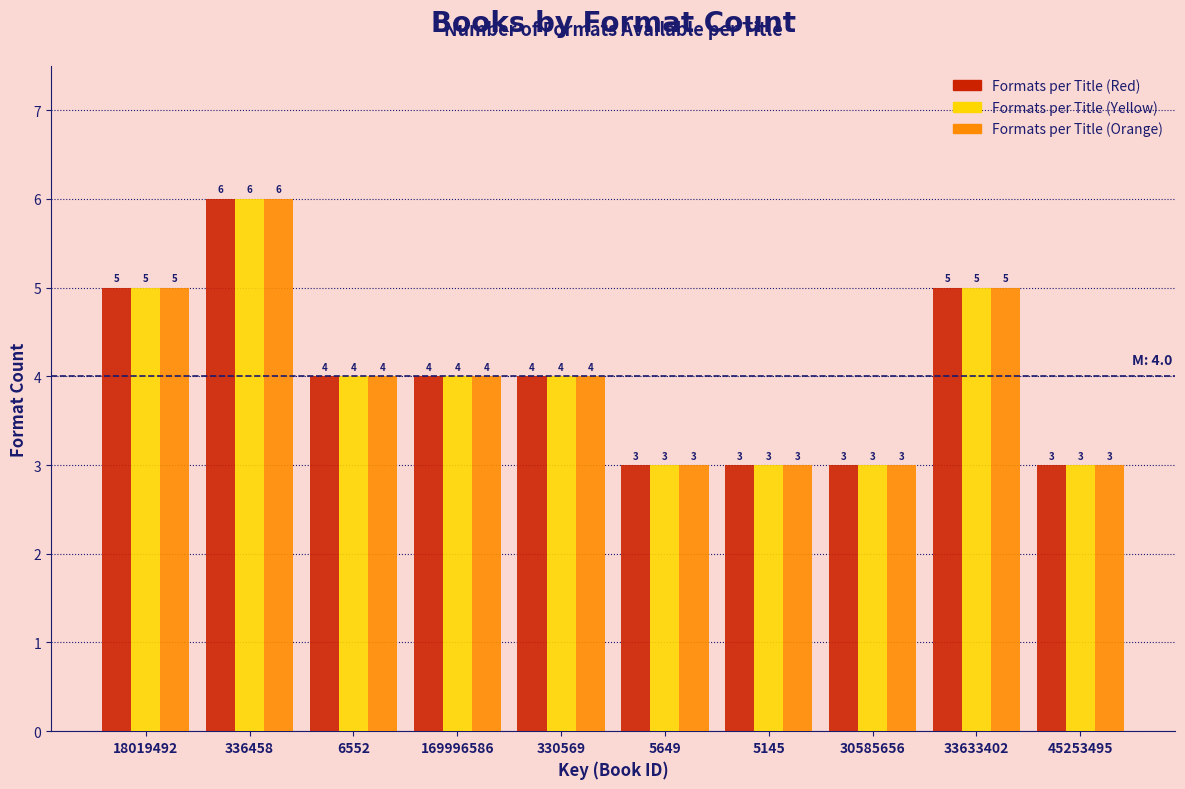

Reading left to right, transcribe all the data shown in this chart.

Formats per Title (Red): 5	6	4	4	4	3	3	3	5	3
Formats per Title (Yellow): 5	6	4	4	4	3	3	3	5	3
Formats per Title (Orange): 5	6	4	4	4	3	3	3	5	3